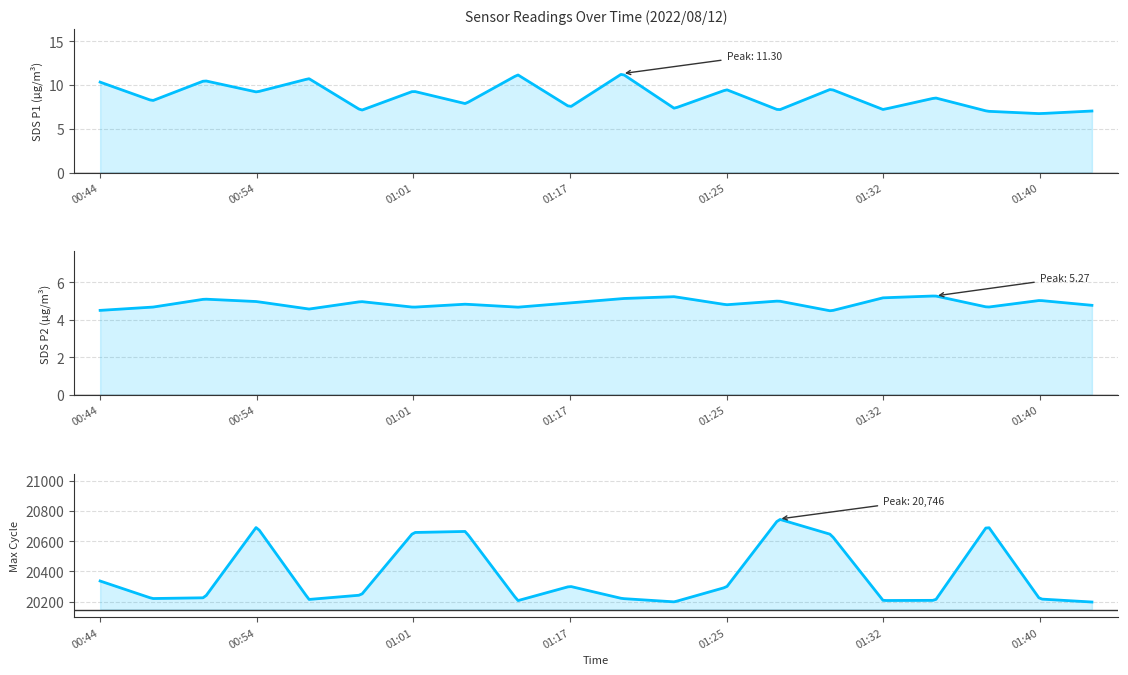

What position from the right is 01:01?

14